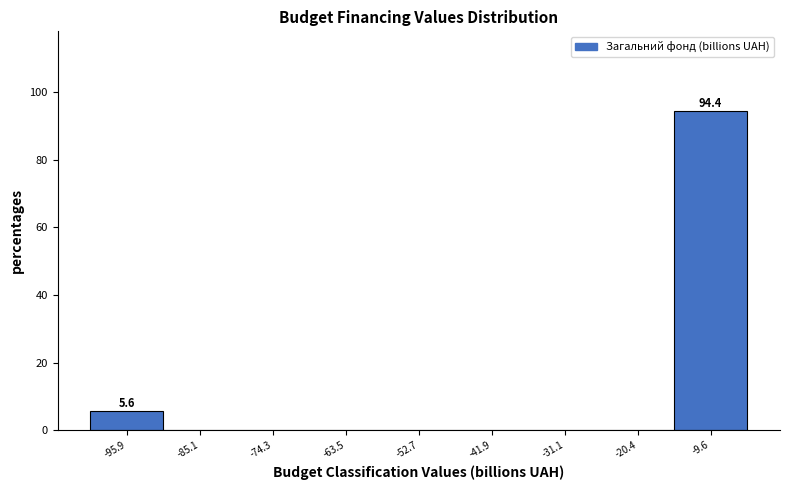

Reading right to left, extract all data points from this chart.

-9.6=94.4	-20.4=0.0	-31.1=0.0	-41.9=0.0	-52.7=0.0	-63.5=0.0	-74.3=0.0	-85.1=0.0	-95.9=5.6